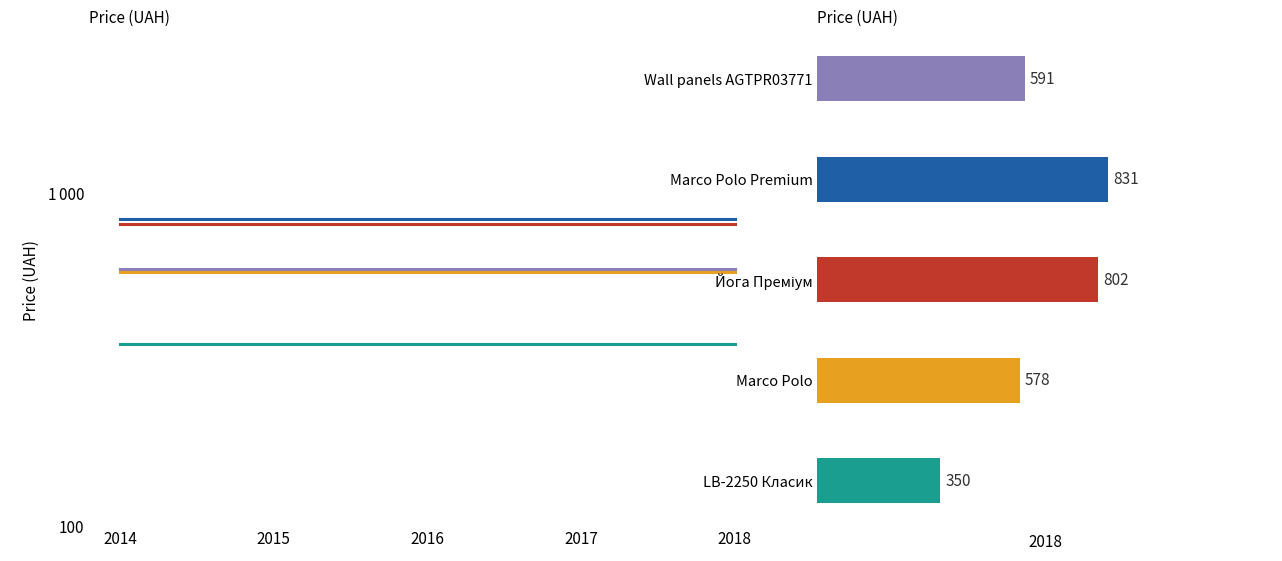

How many data points does each series have?

5